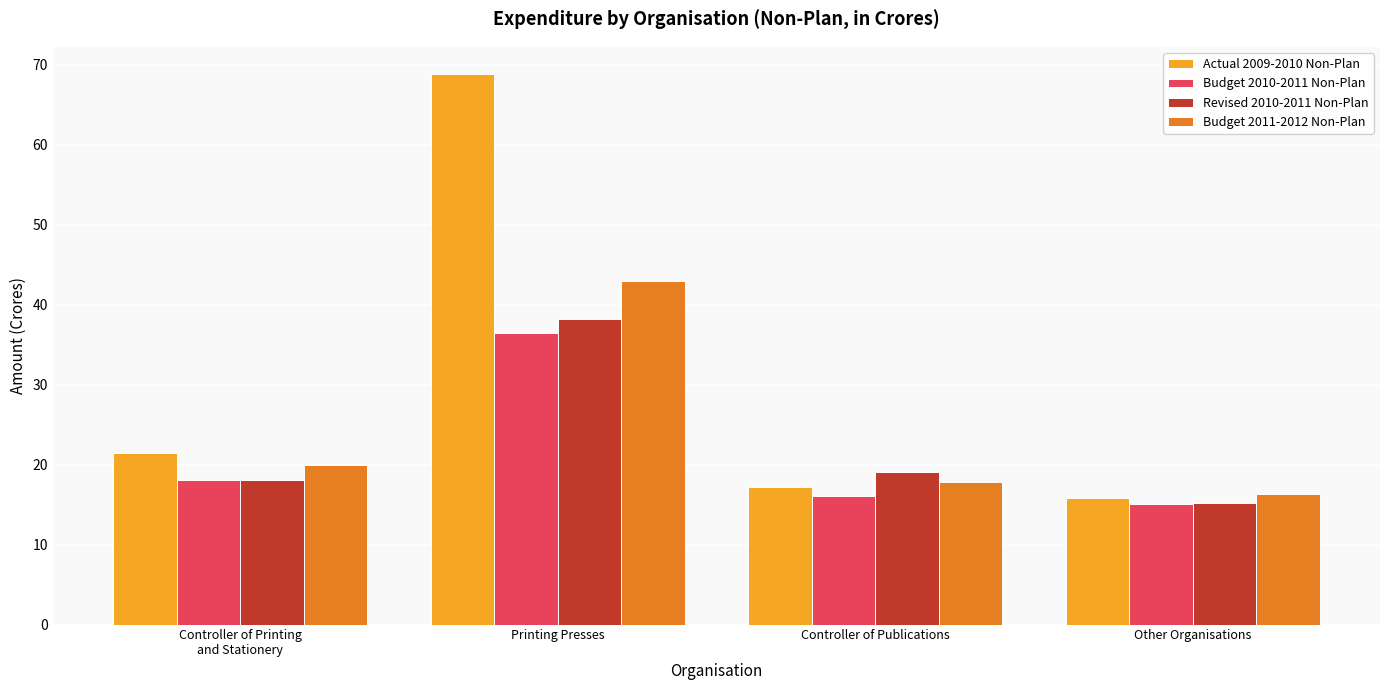

How many bars are there in each group?

4